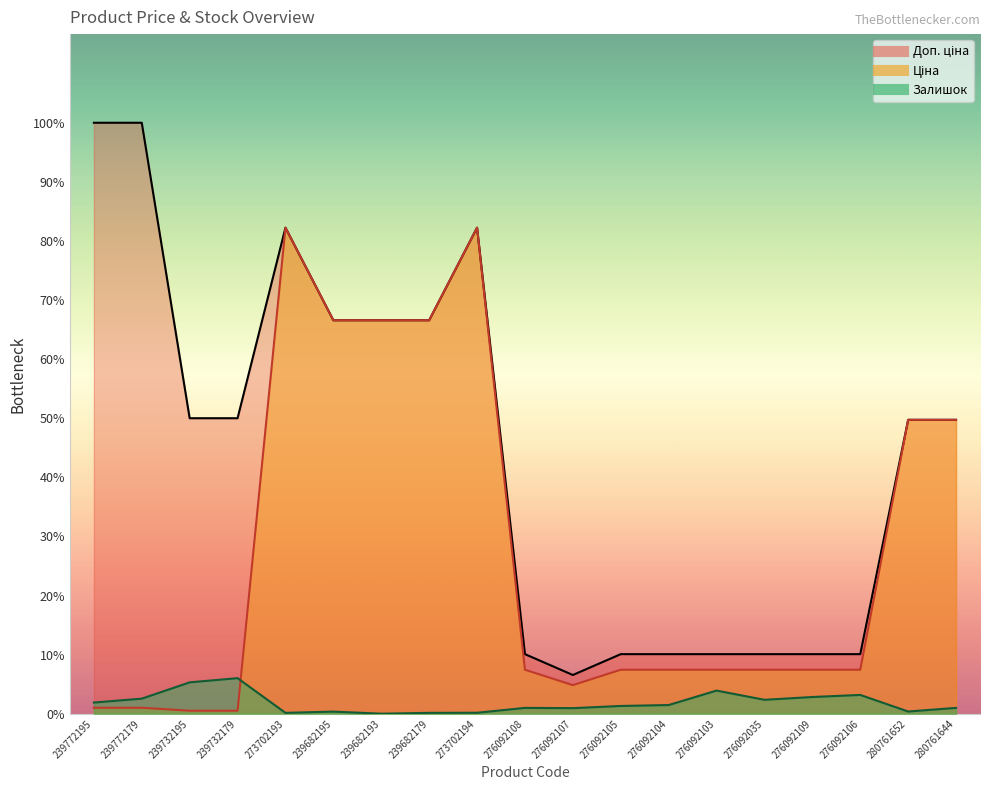

Which category has the lowest value in the Залишок series?

239682193